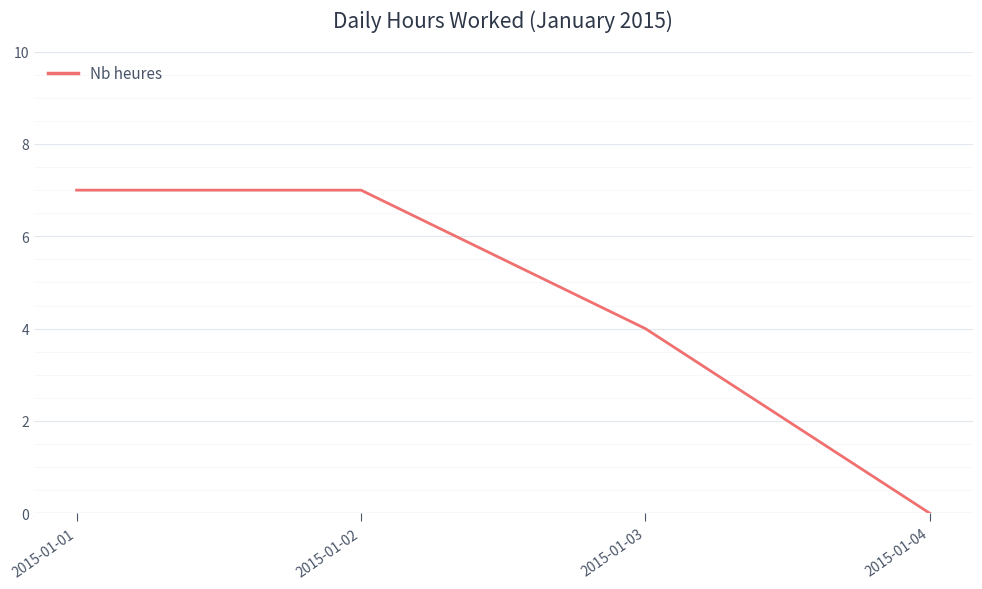

Reading right to left, extract all data points from this chart.

2015-01-04=0	2015-01-03=4	2015-01-02=7	2015-01-01=7